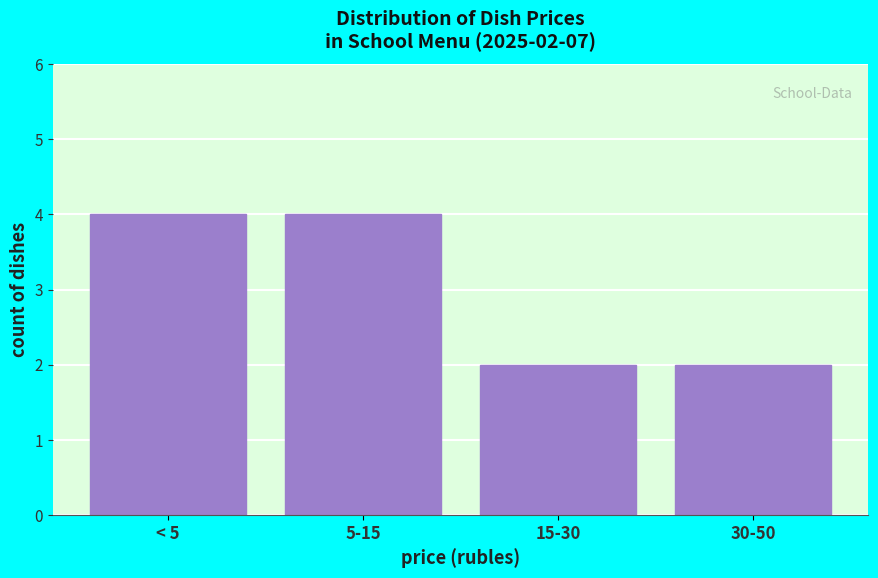

Reading right to left, extract all data points from this chart.

30-50=2	15-30=2	5-15=4	< 5=4